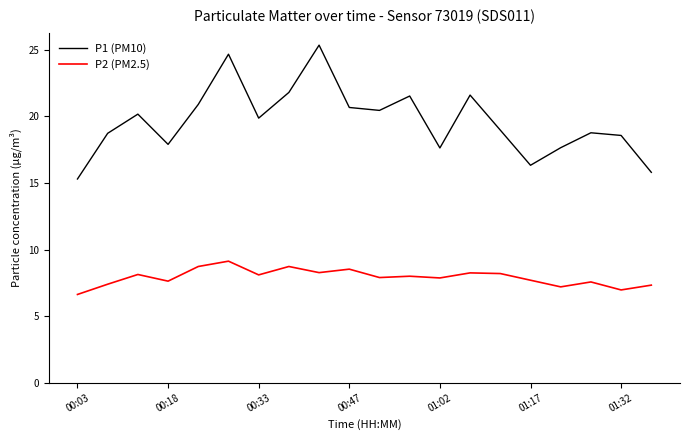

What are all the series names shown in the legend?

P1 (PM10), P2 (PM2.5)